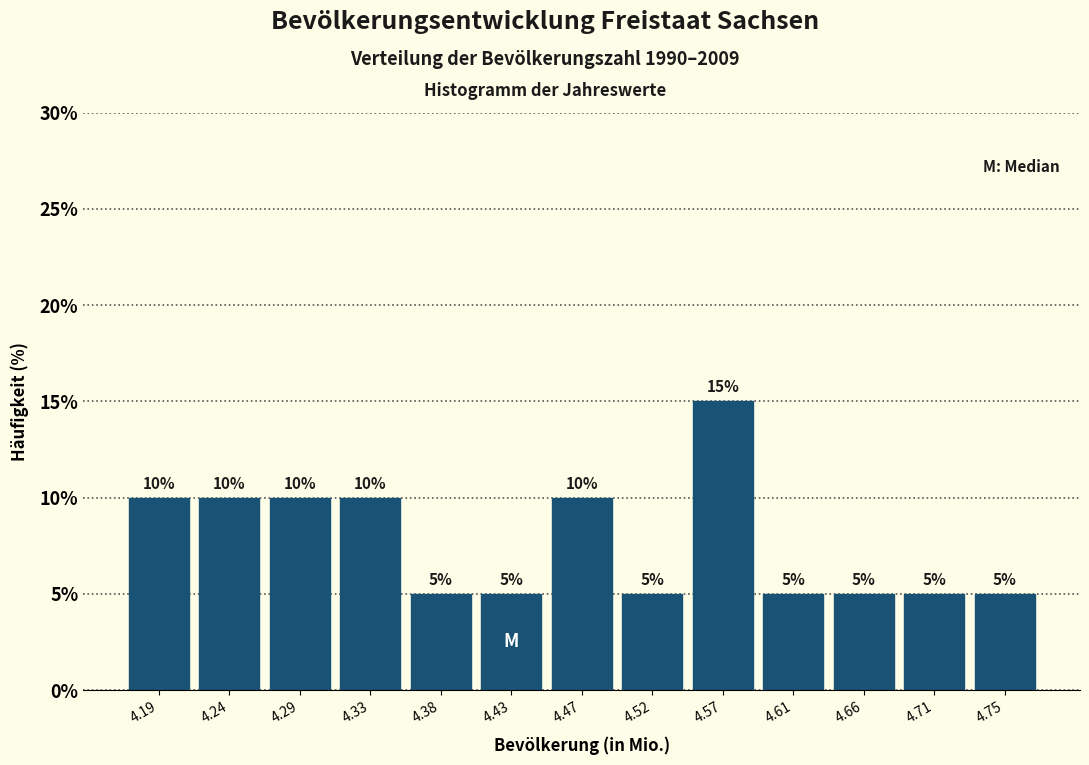

Reading left to right, list every bar in this chart as the range it spans on the x-axis followed by its height. The bar edges are not printed on the chart, so give them approximately, as read against the axis.

4.170 to 4.215: 10
4.215 to 4.260: 10
4.260 to 4.310: 10
4.310 to 4.355: 10
4.355 to 4.400: 5
4.400 to 4.450: 5
4.450 to 4.495: 10
4.495 to 4.540: 5
4.540 to 4.590: 15
4.590 to 4.635: 5
4.635 to 4.685: 5
4.685 to 4.730: 5
4.730 to 4.775: 5